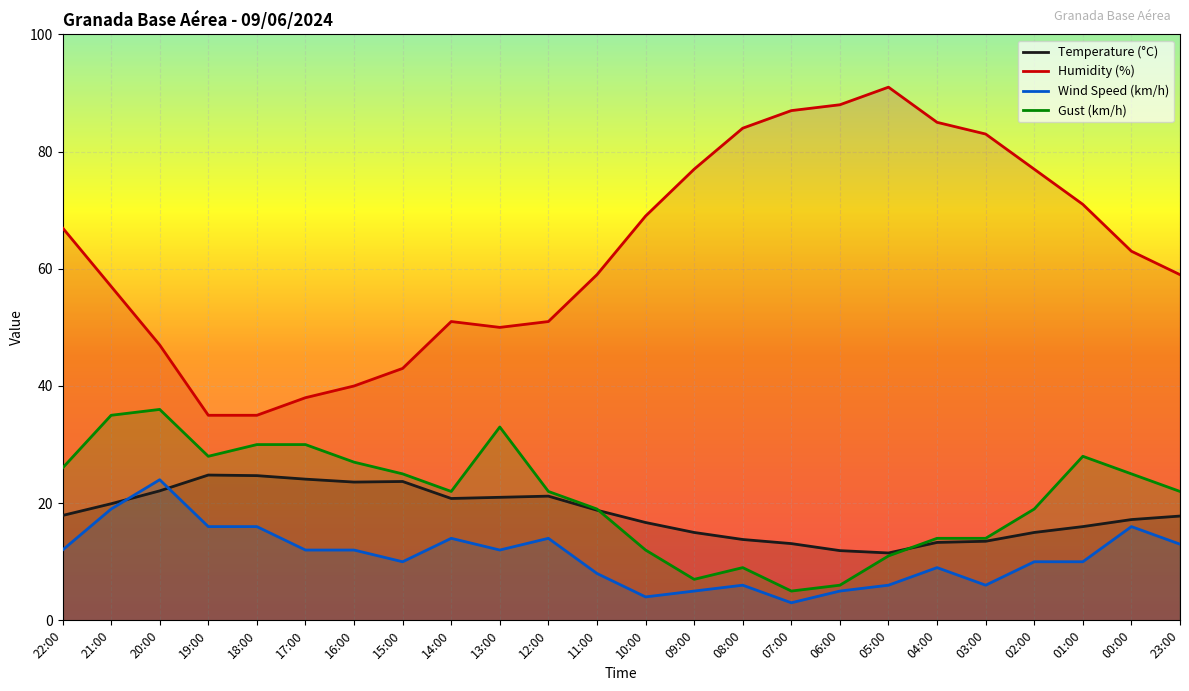

What is the highest value of the Temperature (°C) series?

24.8